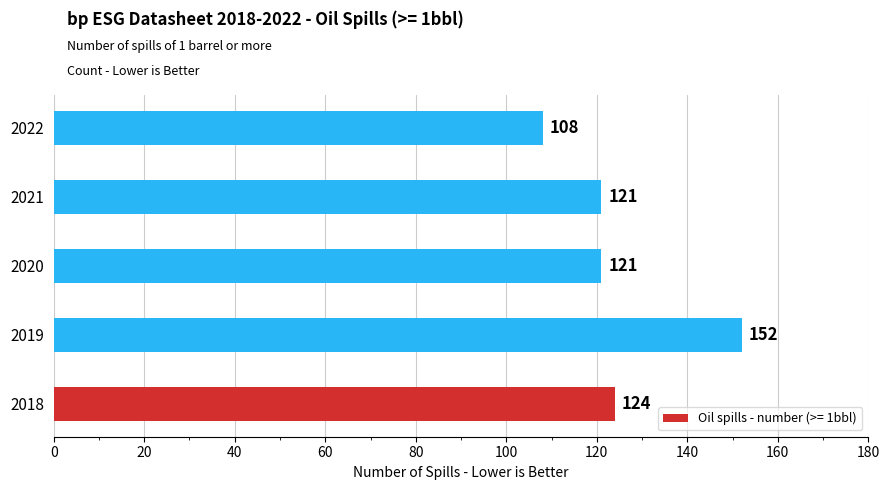

Which category has the highest value across all series?

2019